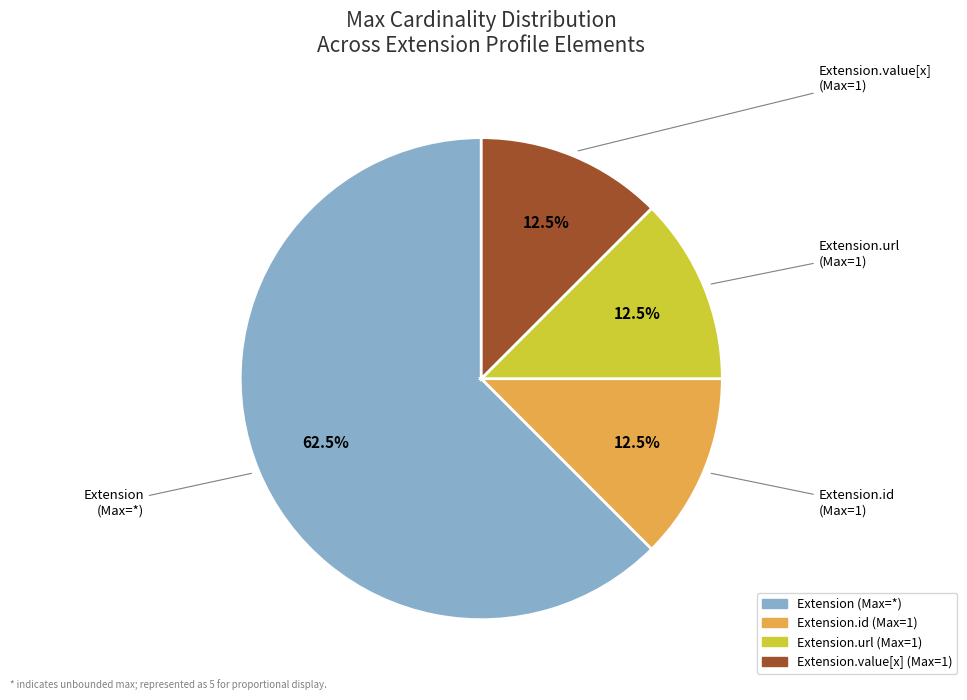

Is there any slice that represents more than half of the pie?

Yes